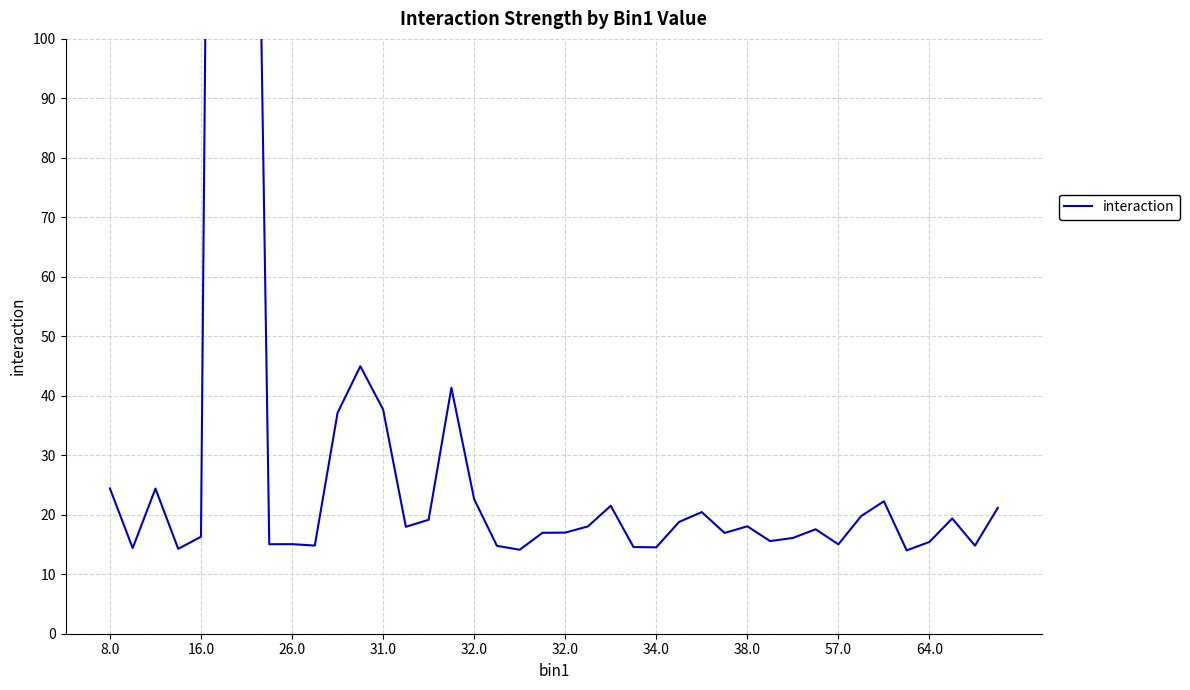

What is the average value?

37.0